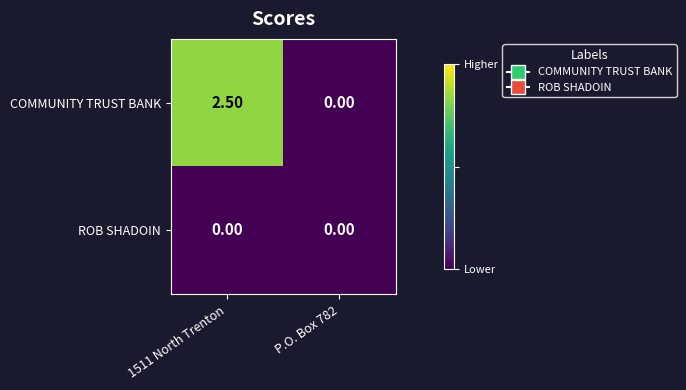

Between 1511 North Trenton and P.O. Box 782, which series saw the biggest shift?

COMMUNITY TRUST BANK